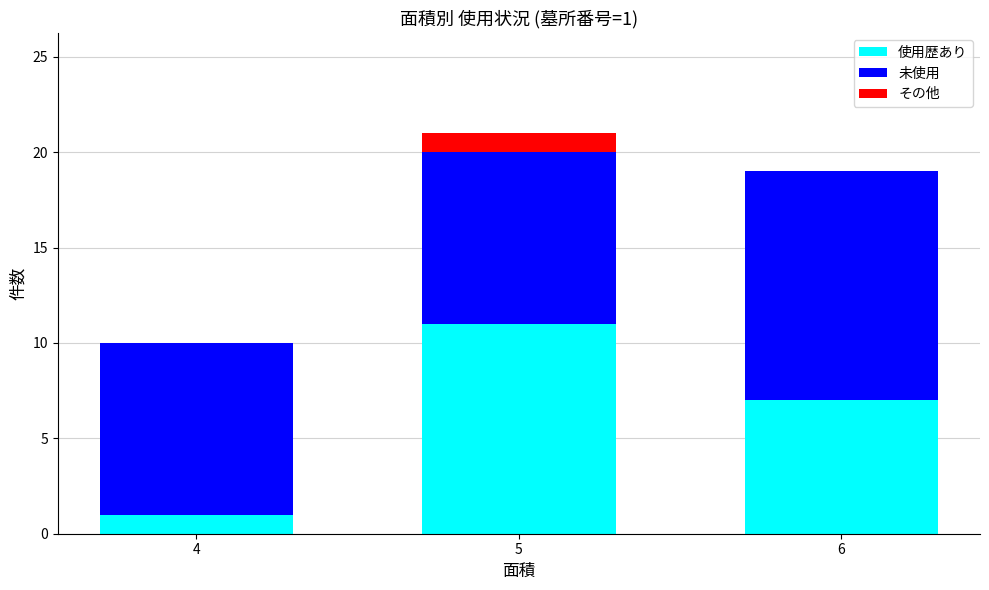

What is the approximate value of 使用歴あり at 6?

7